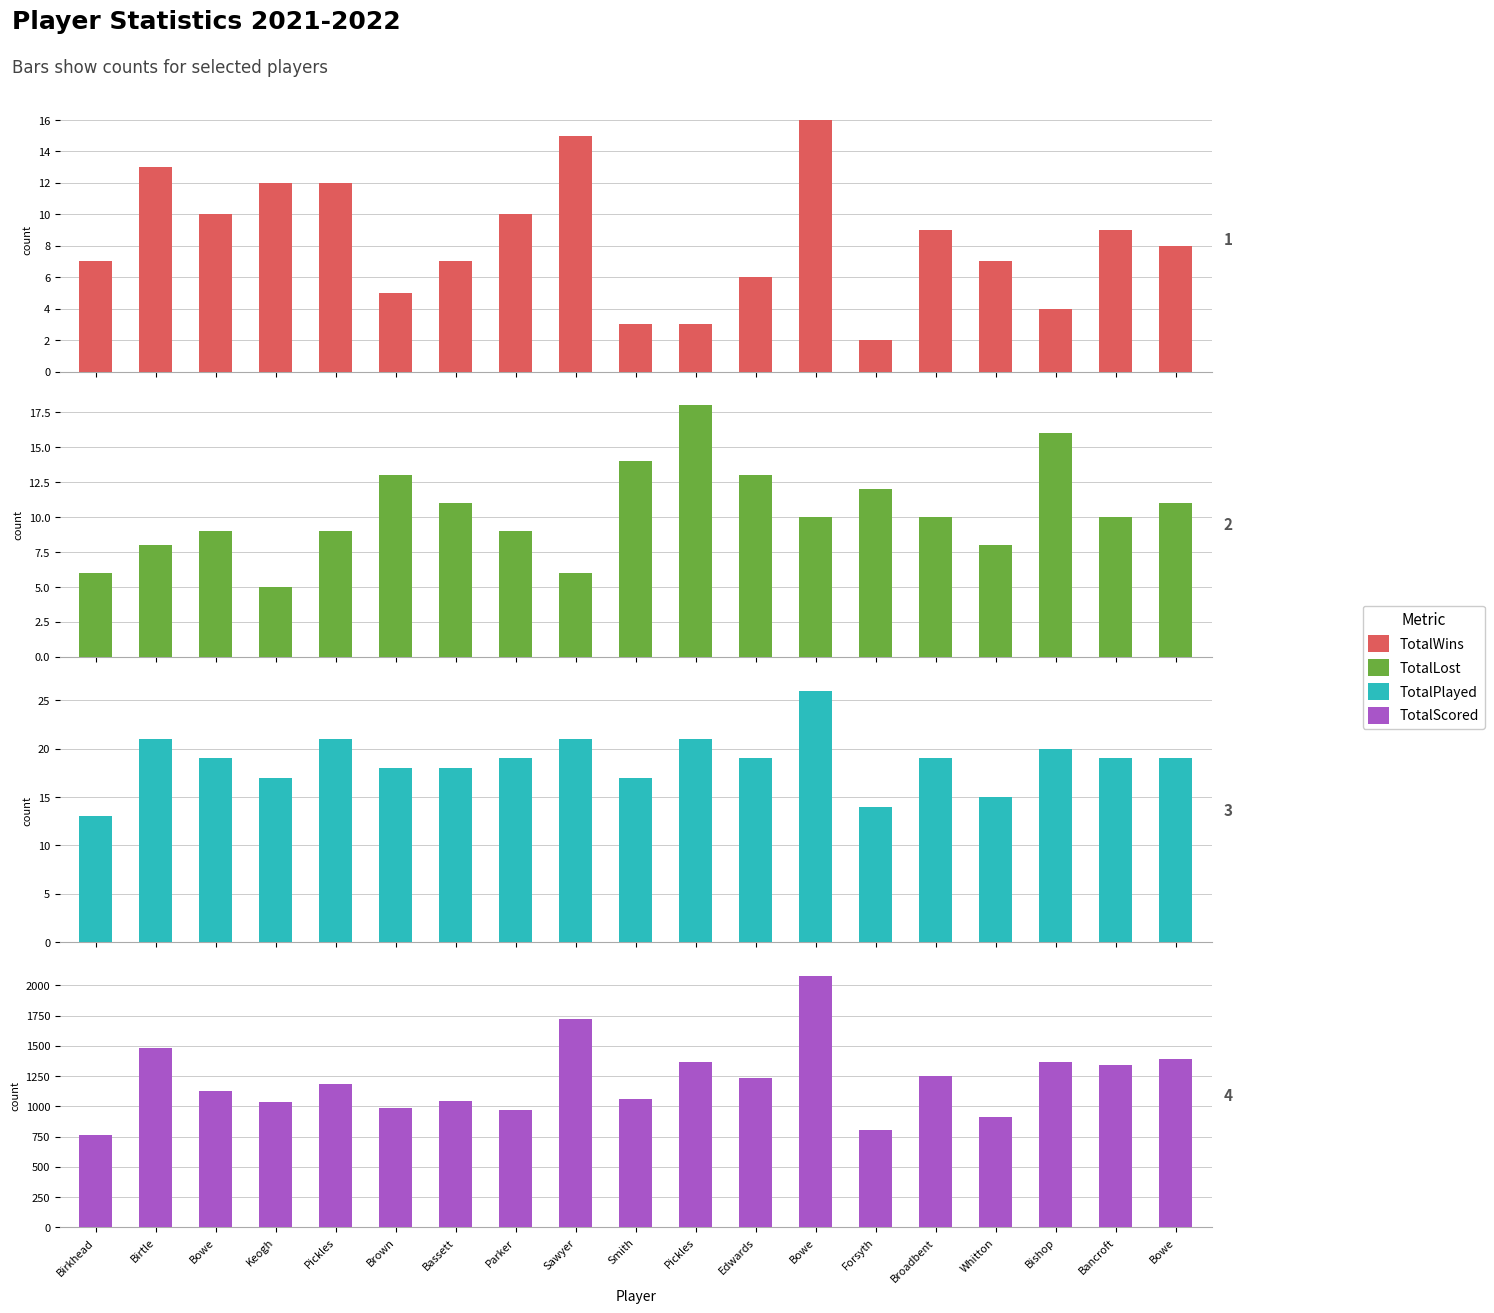

What is the maximum value shown in the chart?

2078